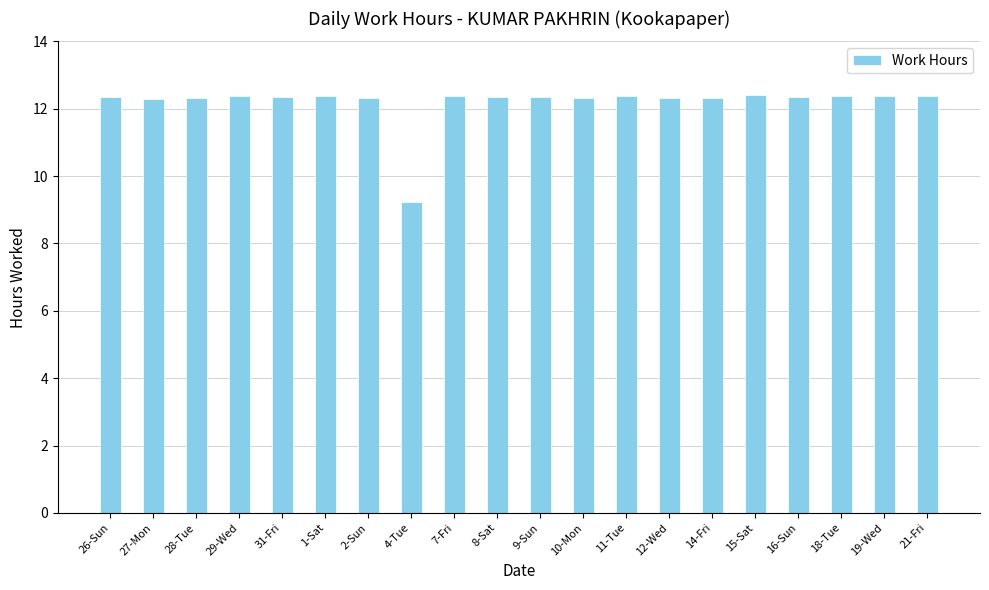

What is the change in value from 15-Sat to 16-Sun?

-0.1